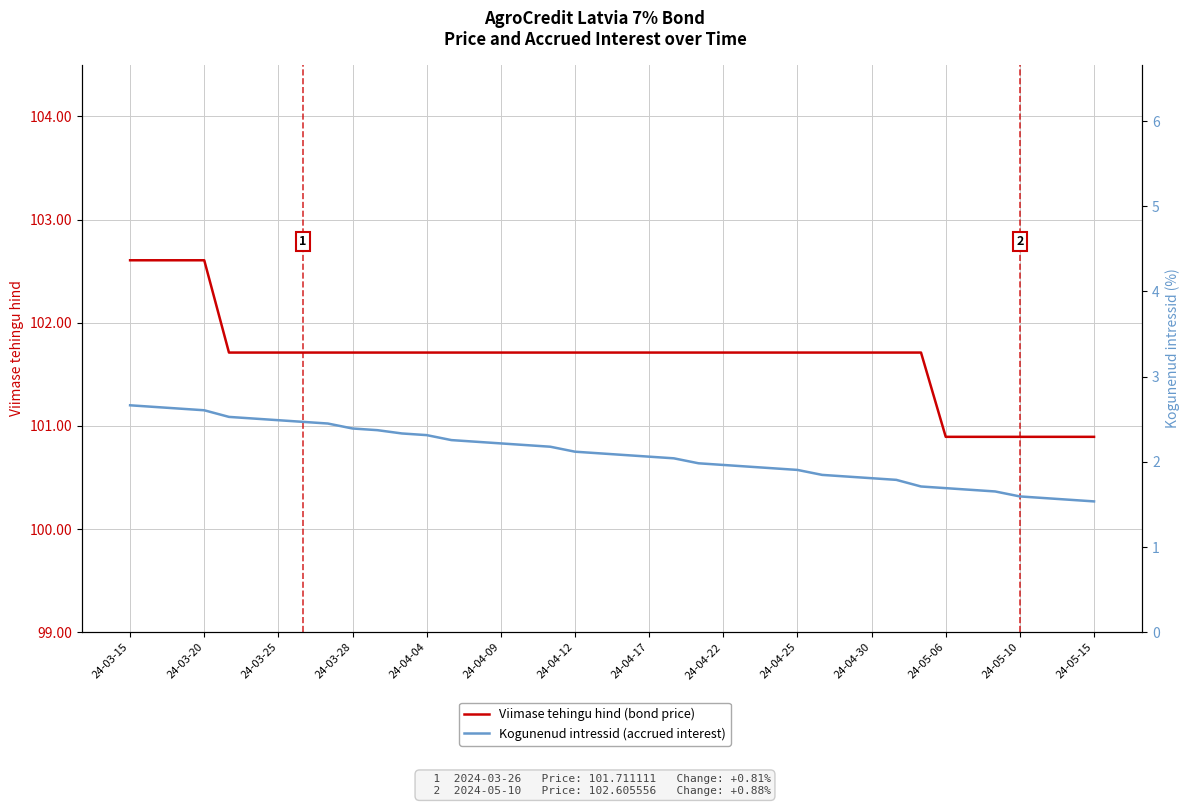

At which category is the sum across all series the highest?

24-03-15